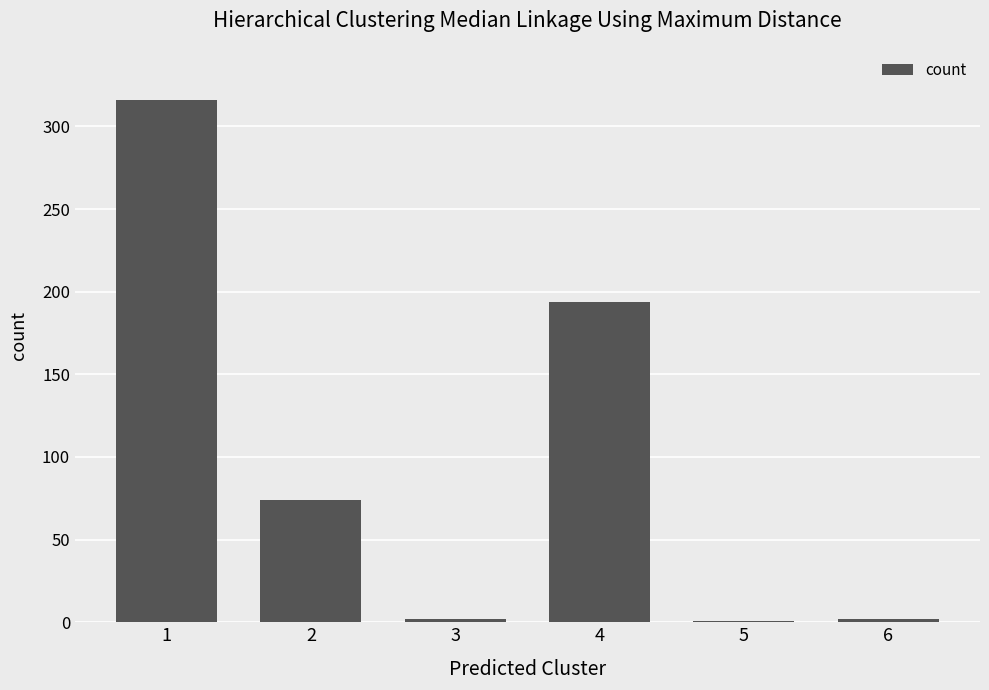

How many categories are shown in the chart?

6